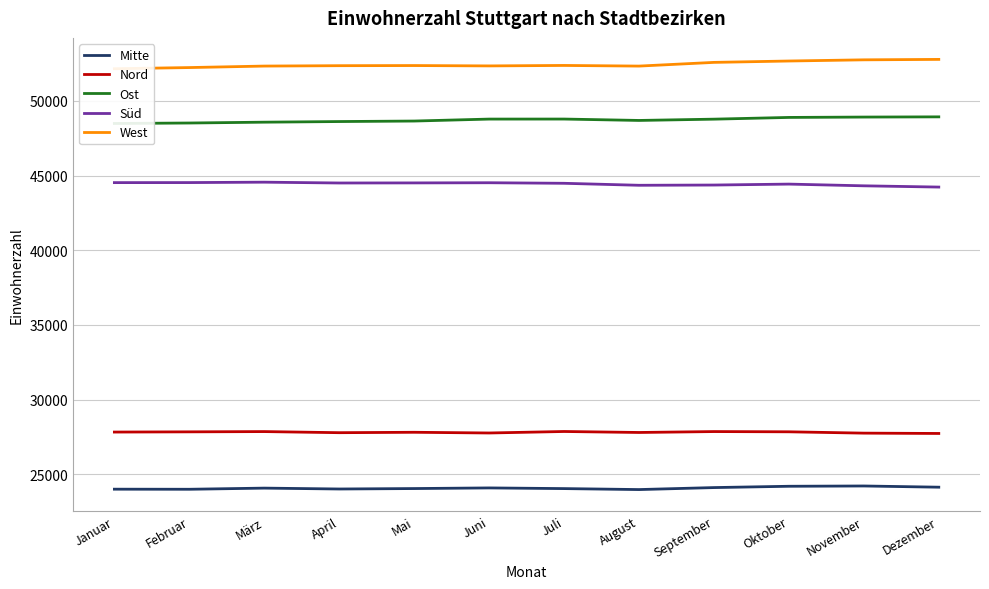

What is the highest value of the Ost series?

48929